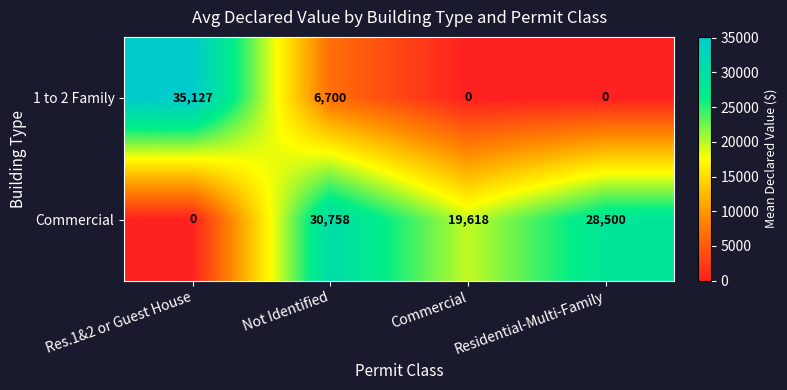

List the series in order of their overall mean, highest first.

Commercial, 1 to 2 Family